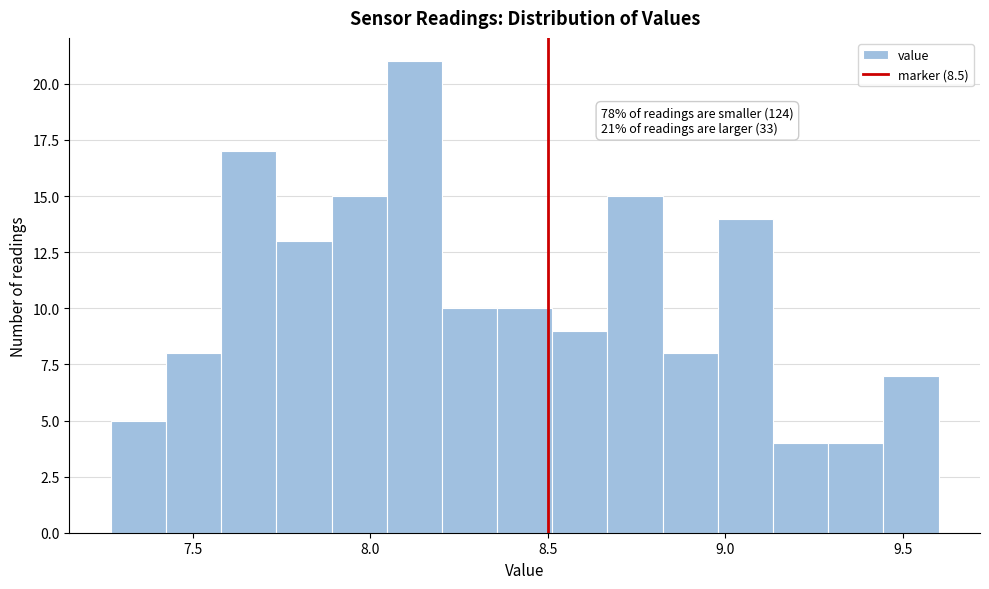

Read against the x-axis, roughly where is the centre of the tallest bar?

8.10